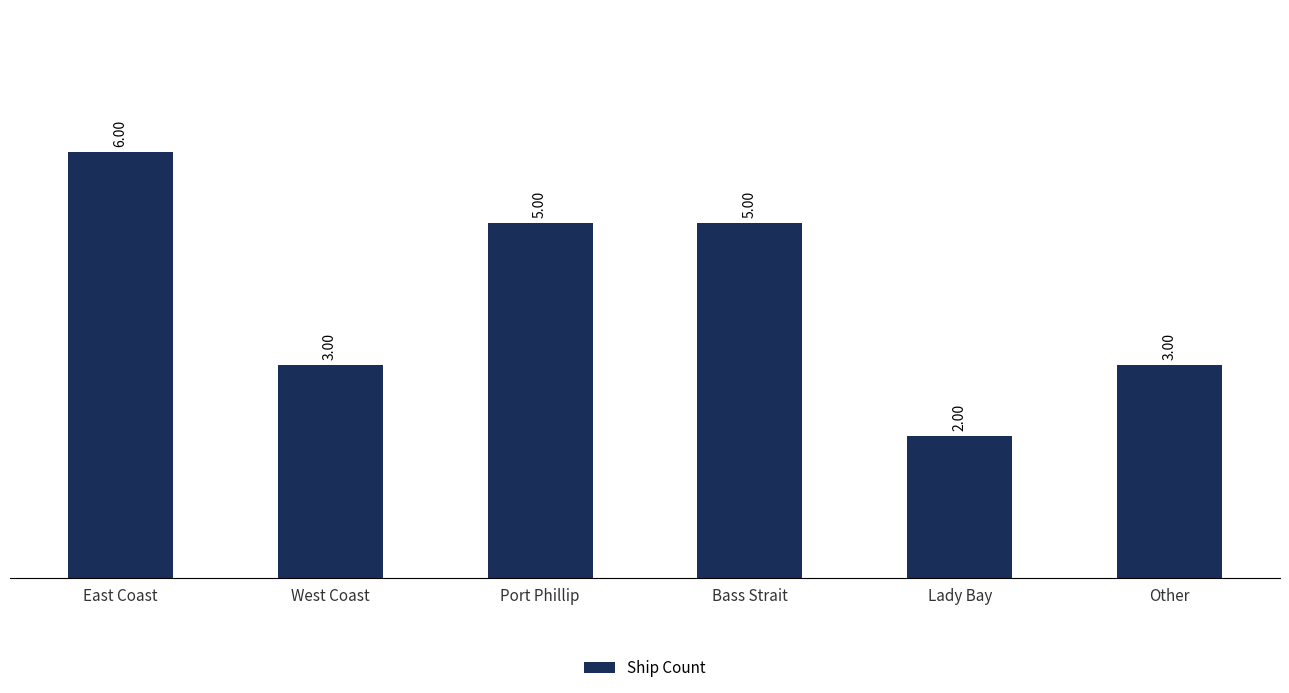

Count the values in the range 3 to 5.

4